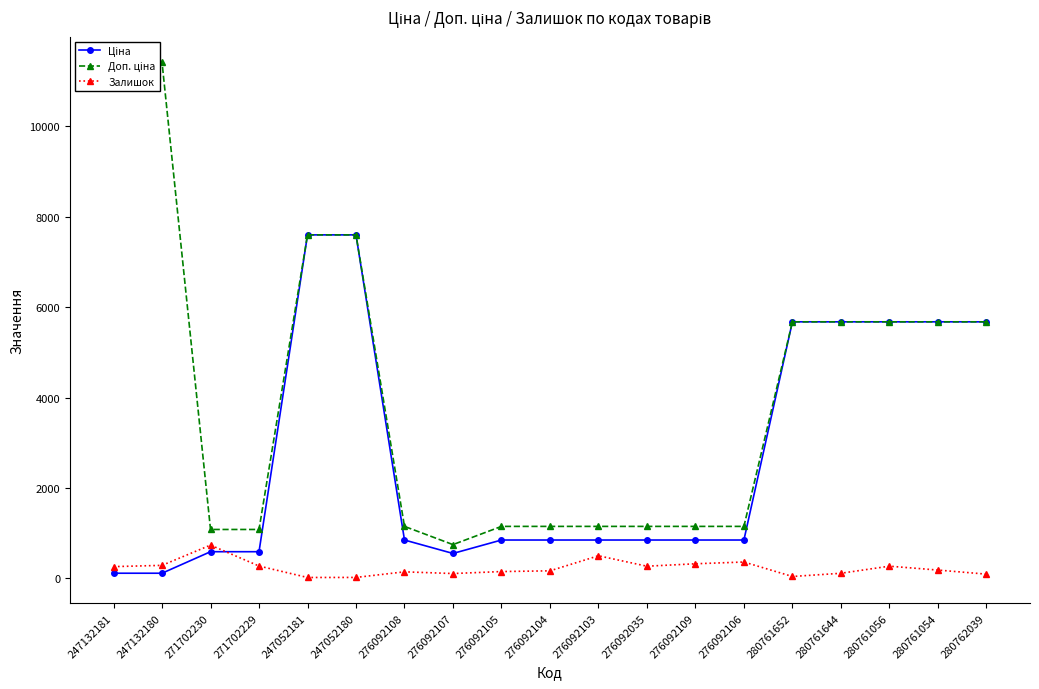

List the series in order of their overall mean, highest first.

Доп. ціна, Ціна, Залишок